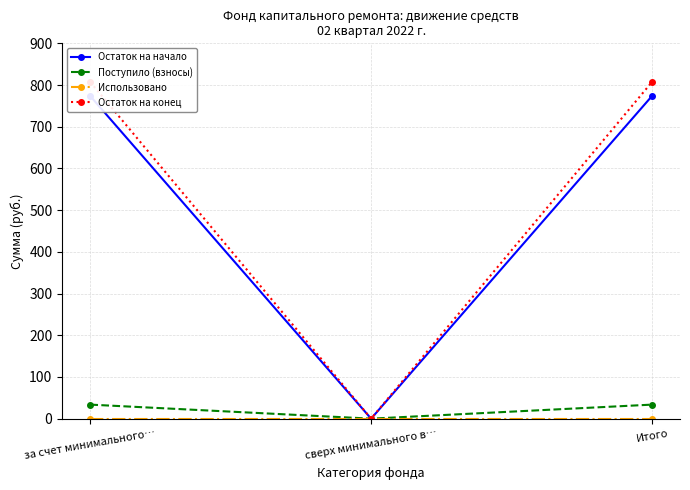

At сверх минимального в…, list the series in order from smallest to largest.

Остаток на начало, Поступило (взносы), Использовано, Остаток на конец